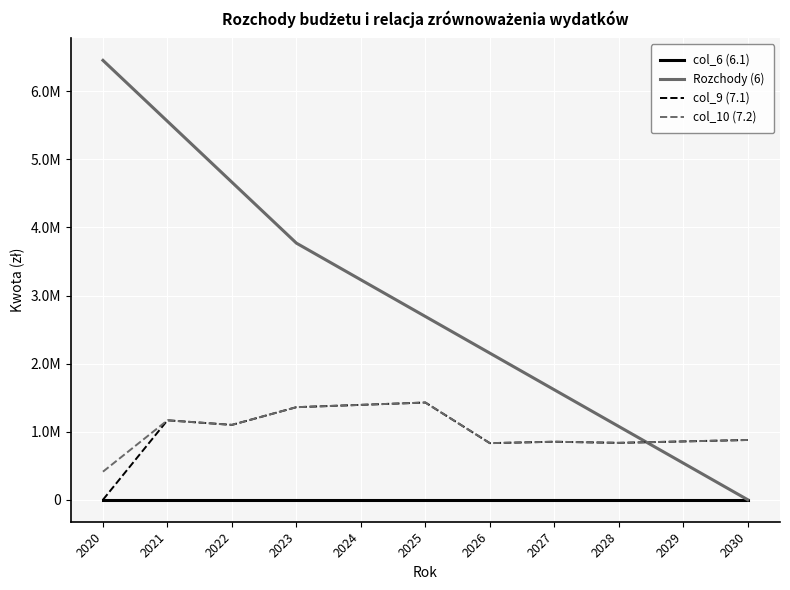

True or false: col_9 (7.1) has a value of 1428350.0 at 2025.

True